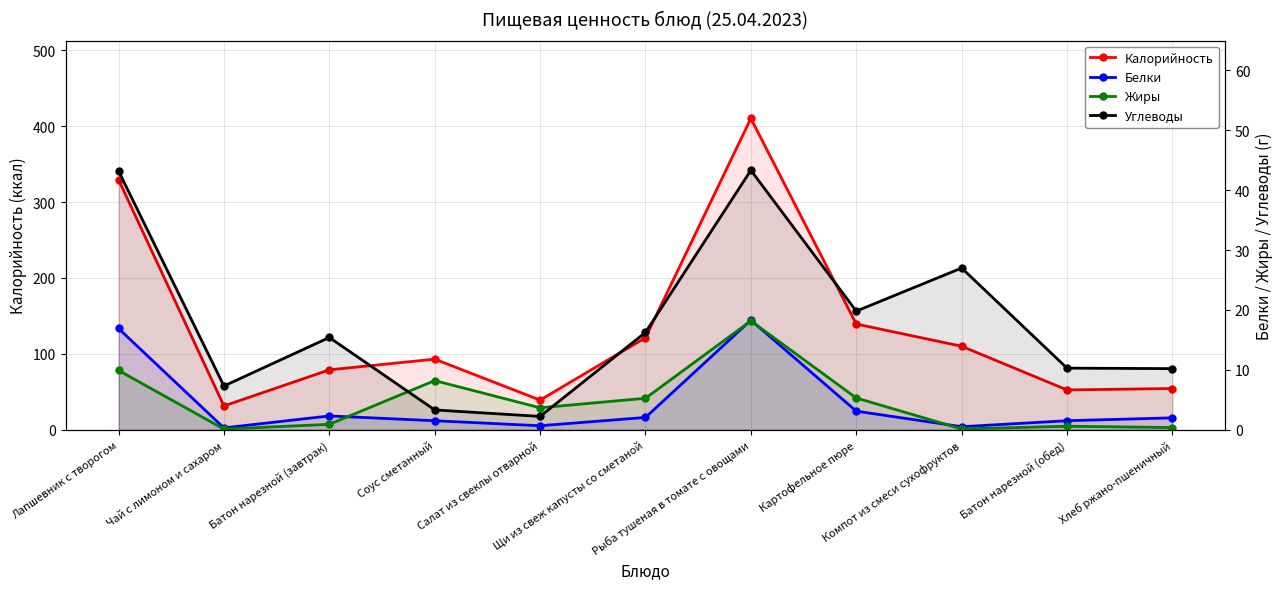

Which series has the widest spread of values?

Калорийность